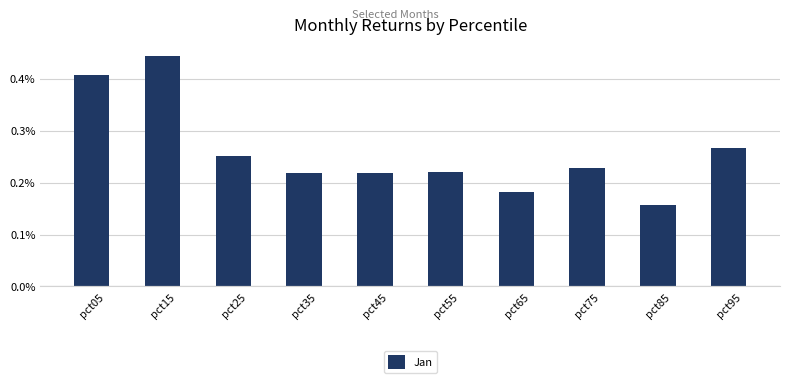

At which category does the chart reach its minimum across all series?

pct85